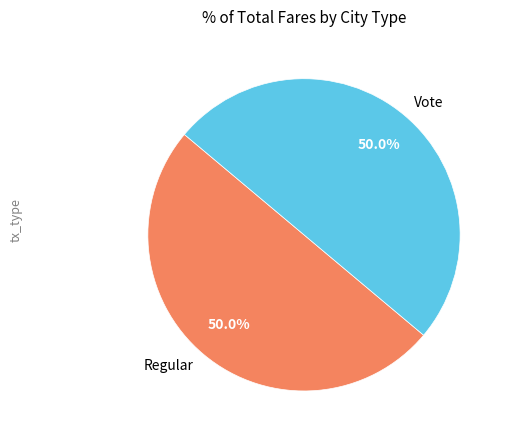

Is it true that Regular is 37% of the pie?

False